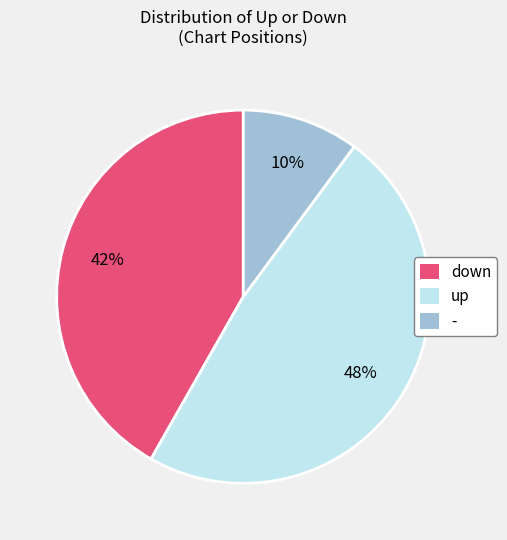

Between - and down, which is larger?

down